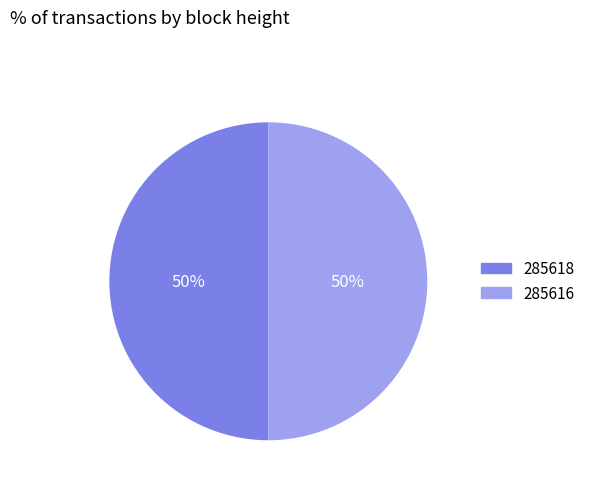

Do 285616 and 285618 together represent more than half of the pie?

Yes